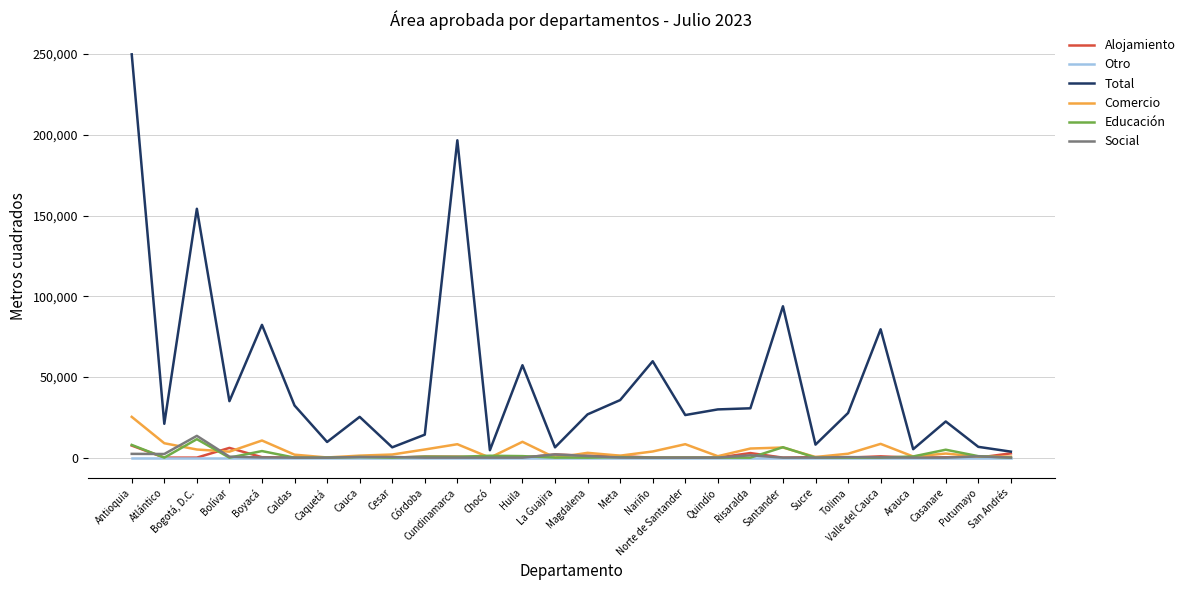

True or false: Comercio and Total cross at least once.

False